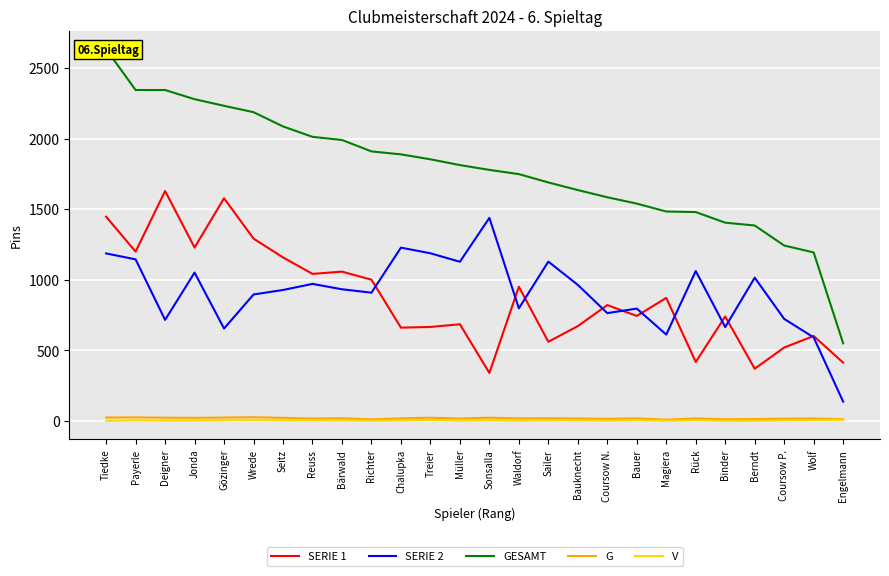

How many lines are shown in the chart?

5